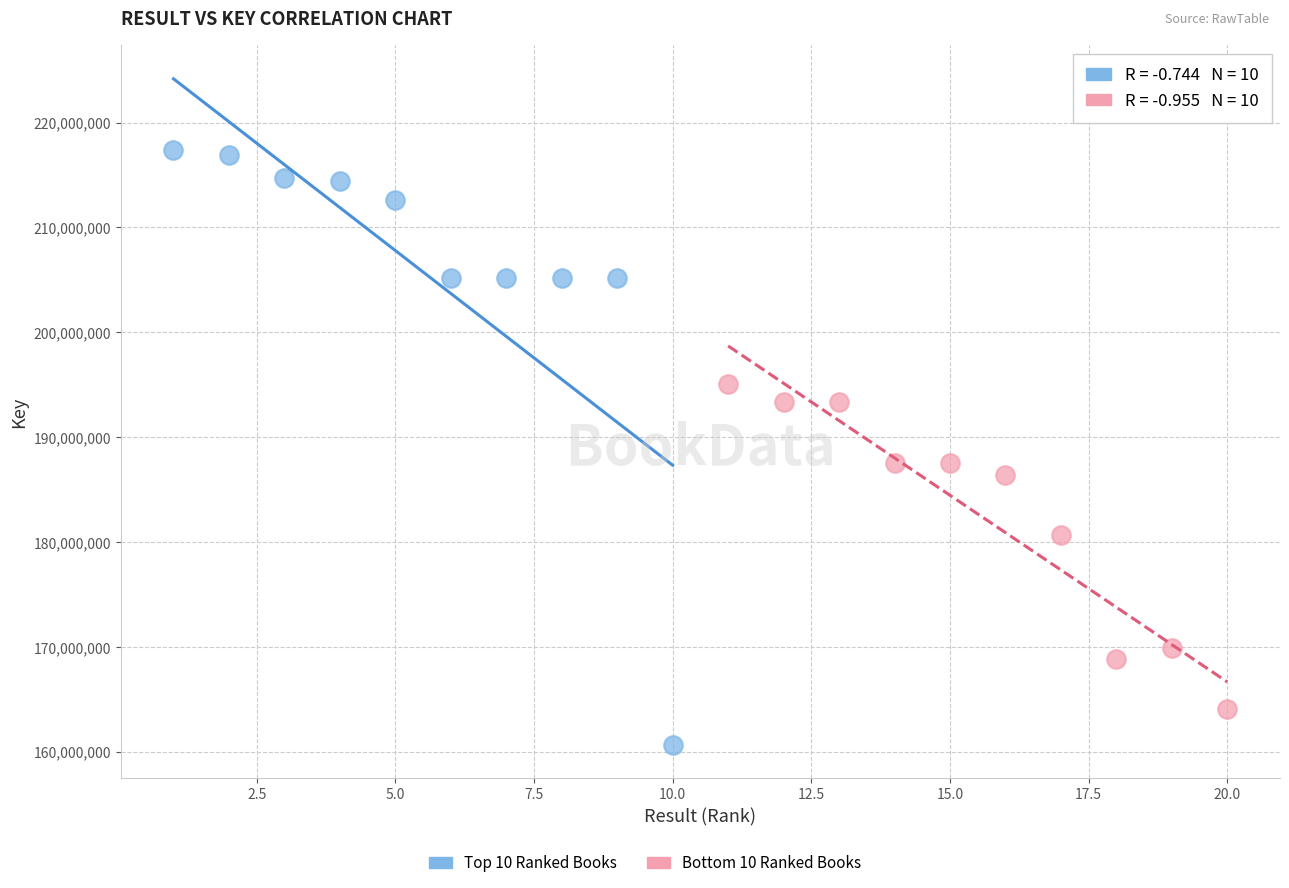

Which series reaches the maximum Y coordinate?

Top 10 Ranked Books